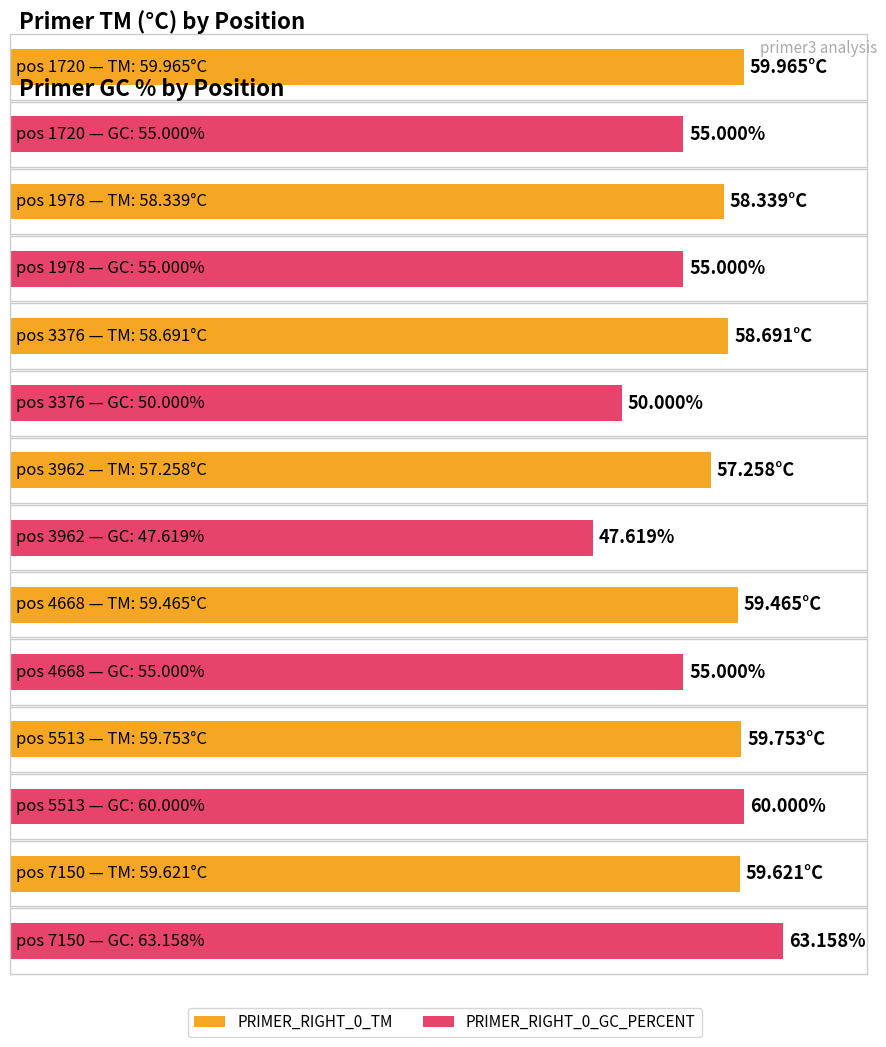

What are all the series names shown in the legend?

PRIMER_RIGHT_0_TM, PRIMER_RIGHT_0_GC_PERCENT